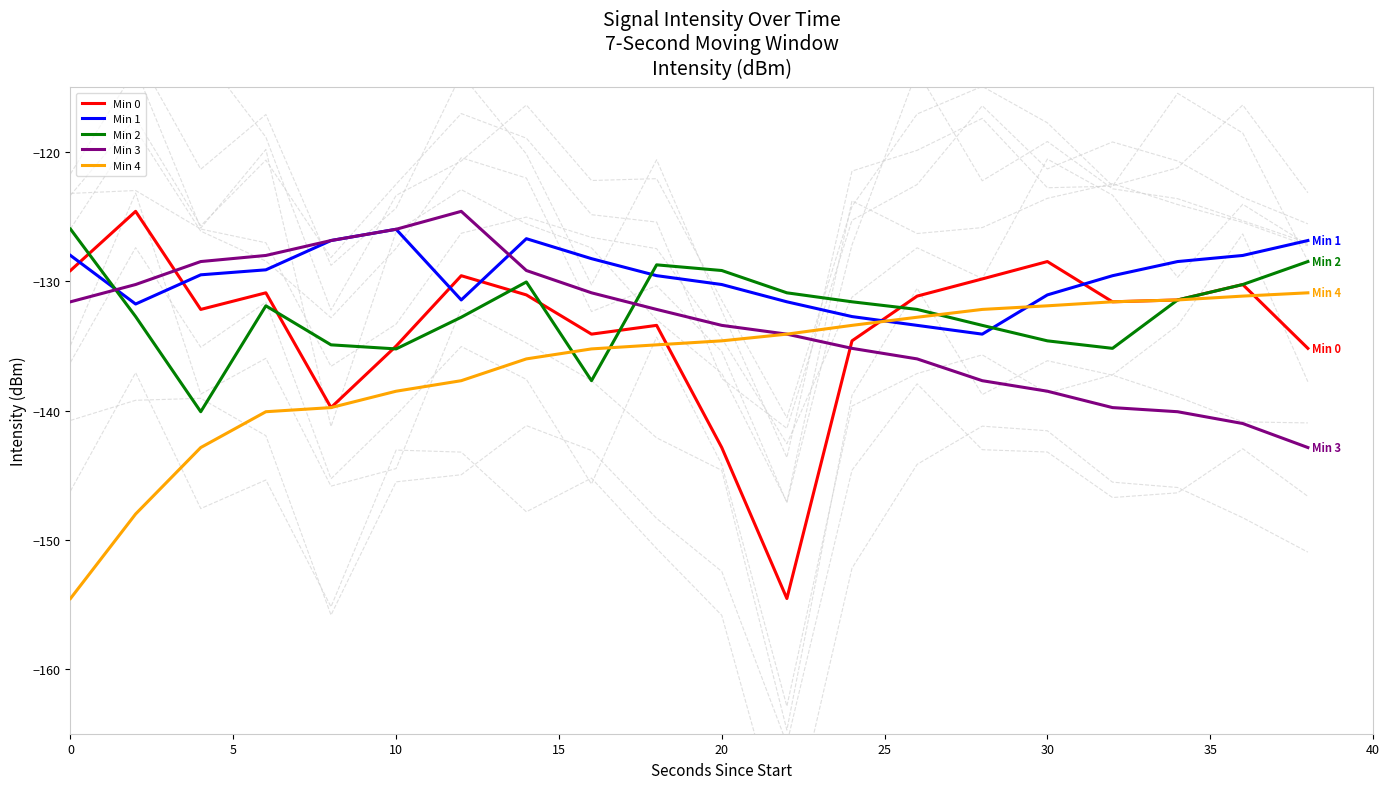

What is the sum of all Min 3 values?

-2666.5